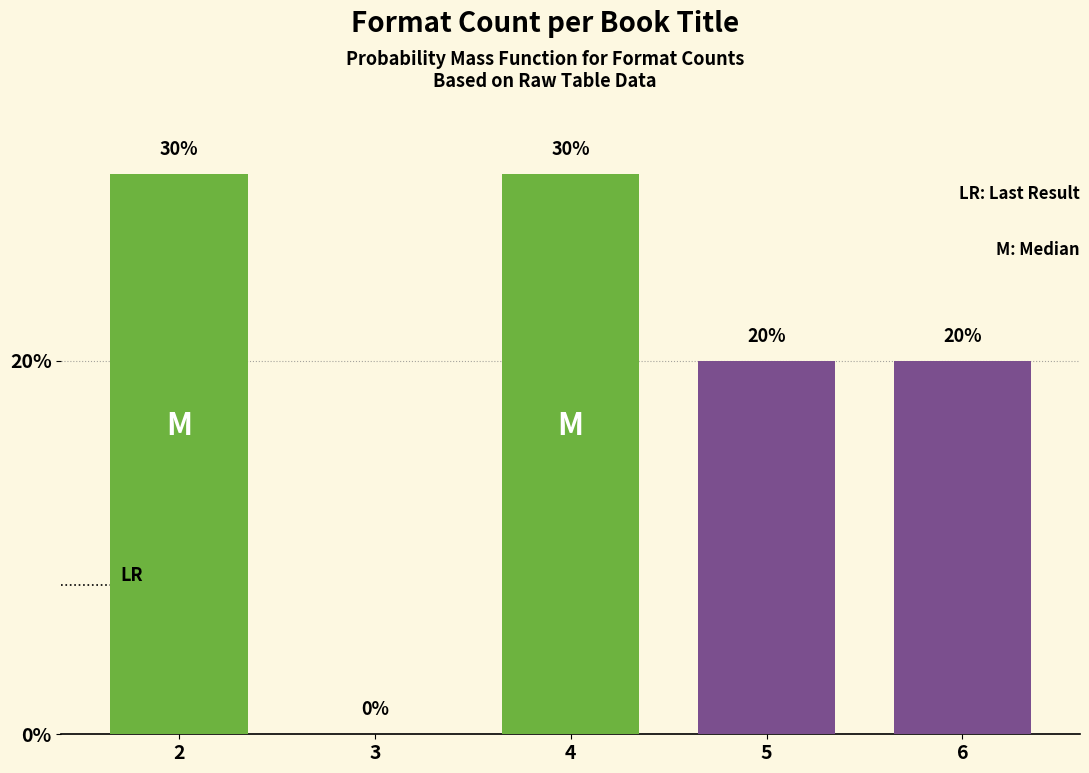

Reading right to left, what are all the values shown in this chart?

6=20	5=20	4=30	3=0	2=30